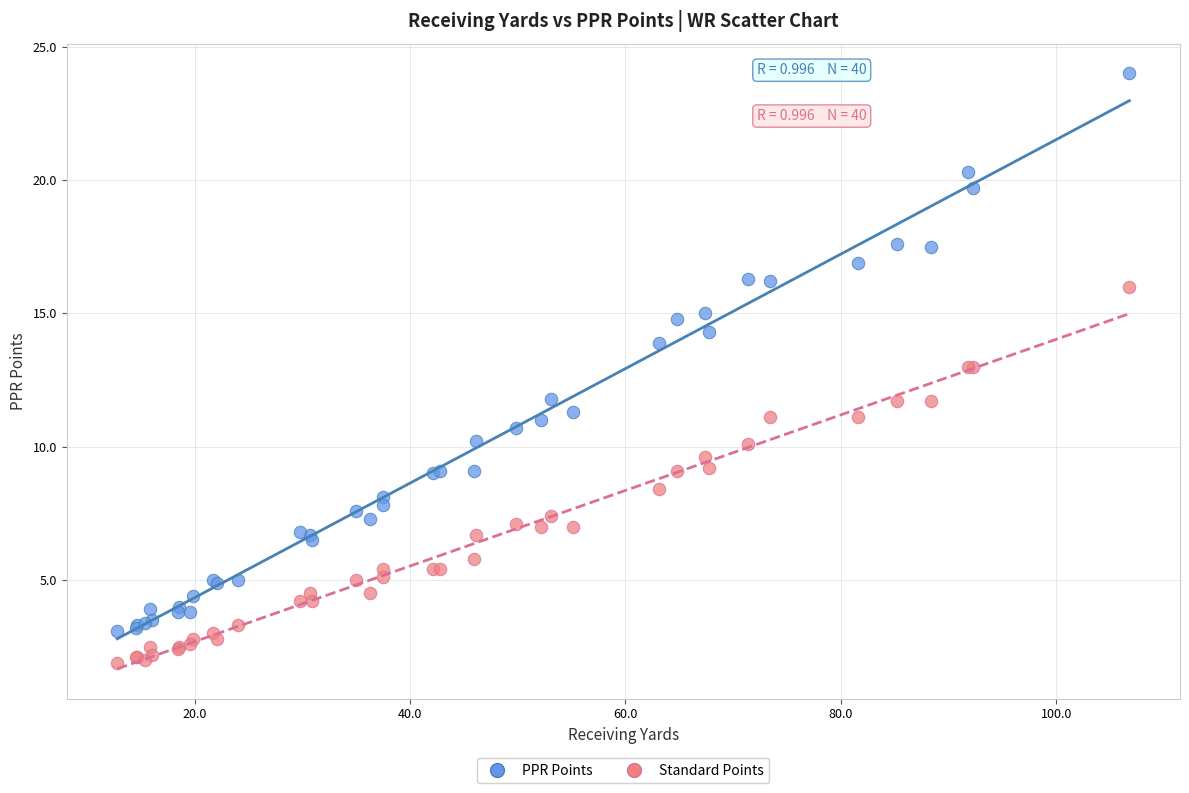

Which series contains the highest Y value?

PPR Points